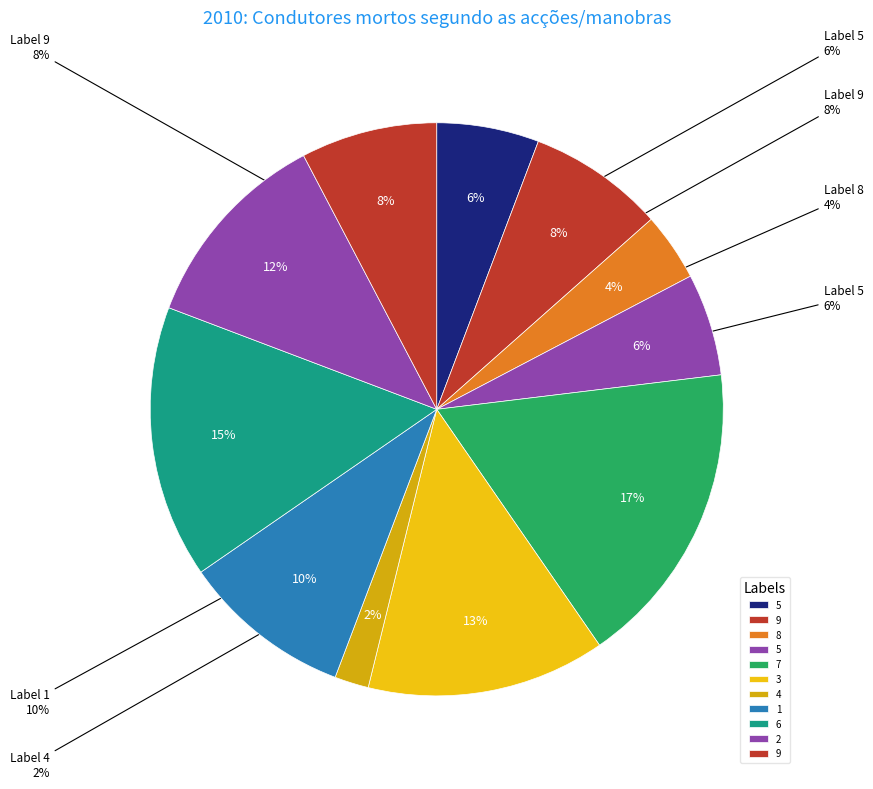

To the nearest percent, what is the combined percentage of 9 and 8?

12%